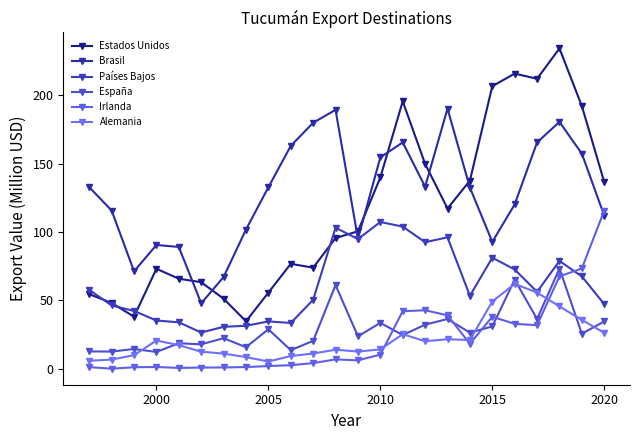

Which series ends up on top after the final intersection of Brasil and Irlanda?

Irlanda